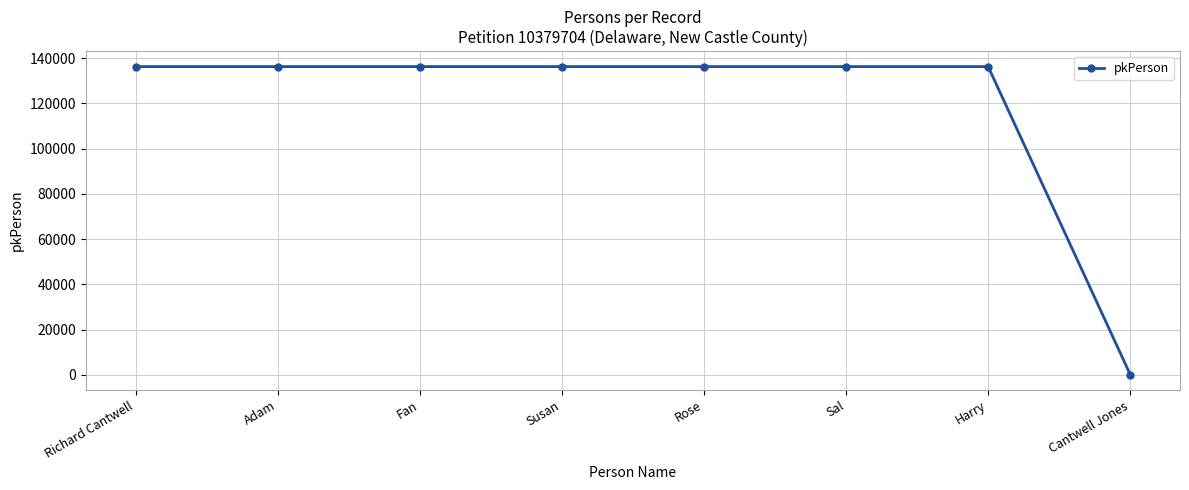

Is it true that the value at Susan is 79868?

False